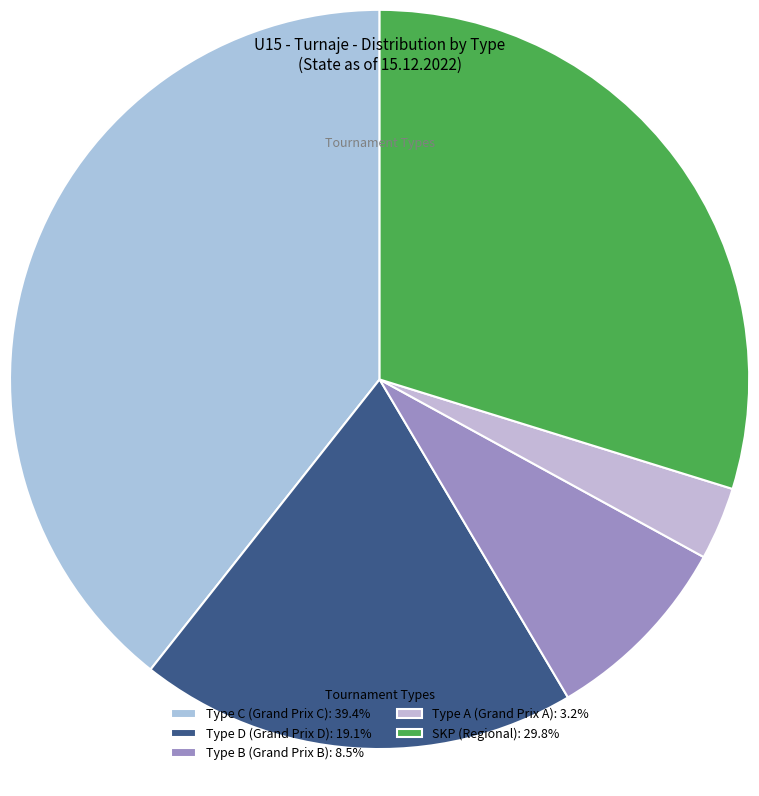

How many segments does this pie chart have?

5